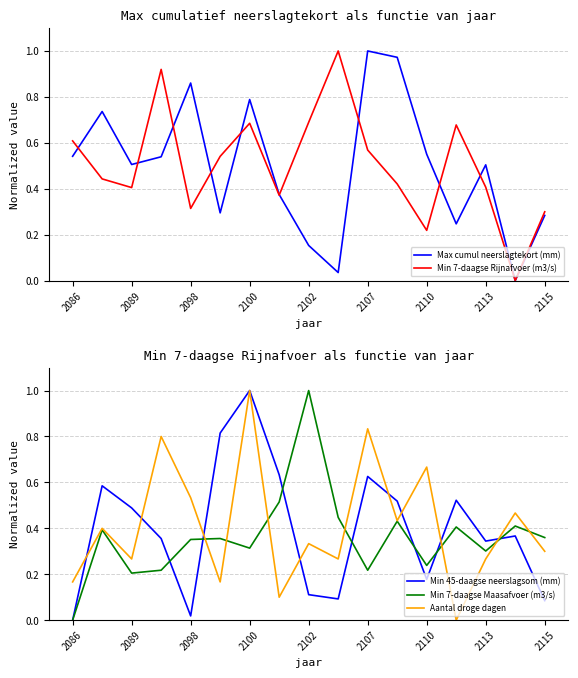

Is it true that Min 7-daagse Maasafvoer (m3/s) equals 0.3 at 2086?

False